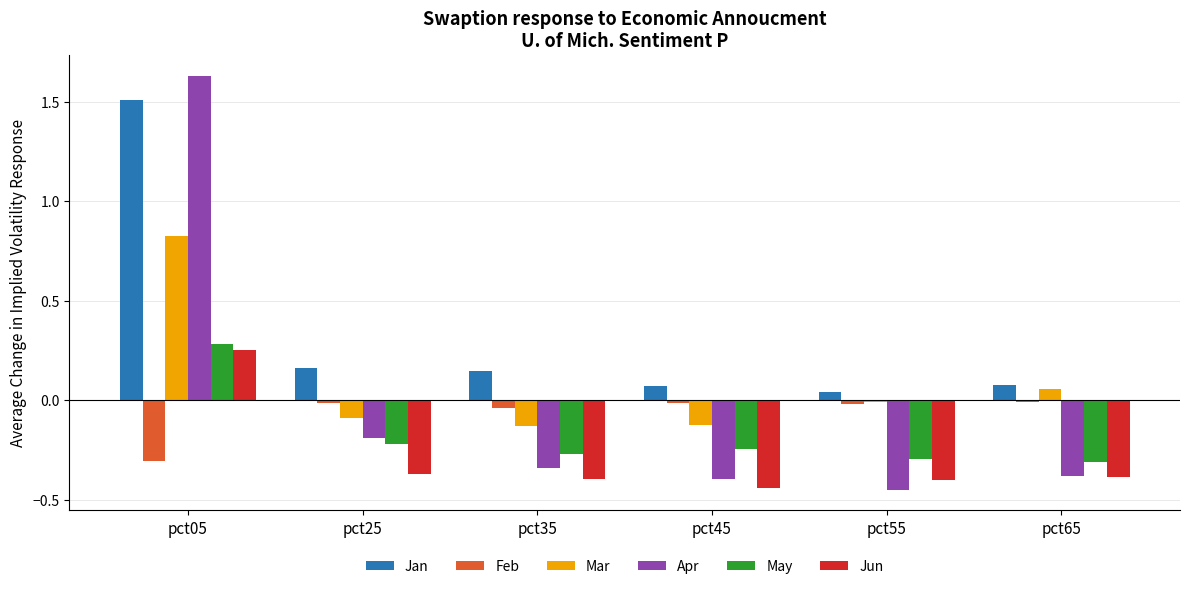

Are the bars grouped side by side (vs. stacked)?

Yes